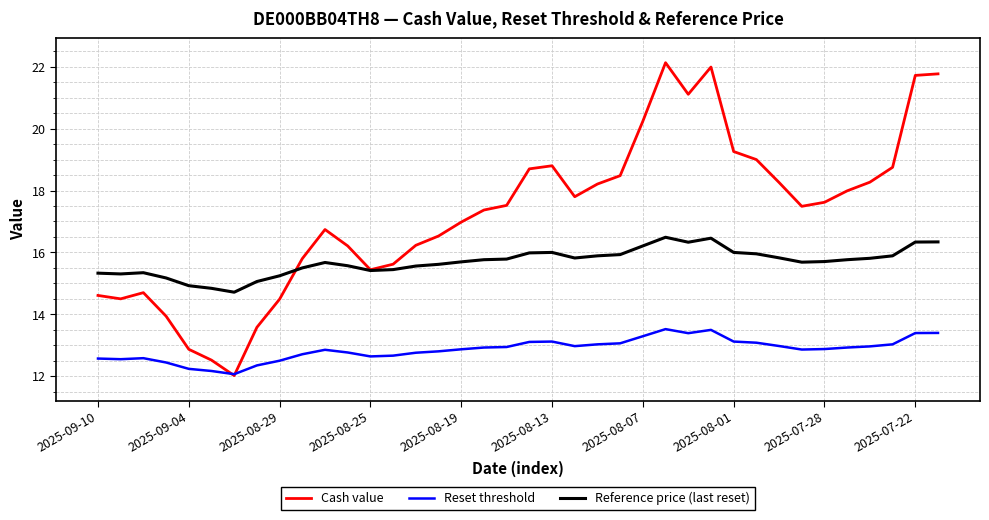

Which series has the largest total across all categories?

Cash value